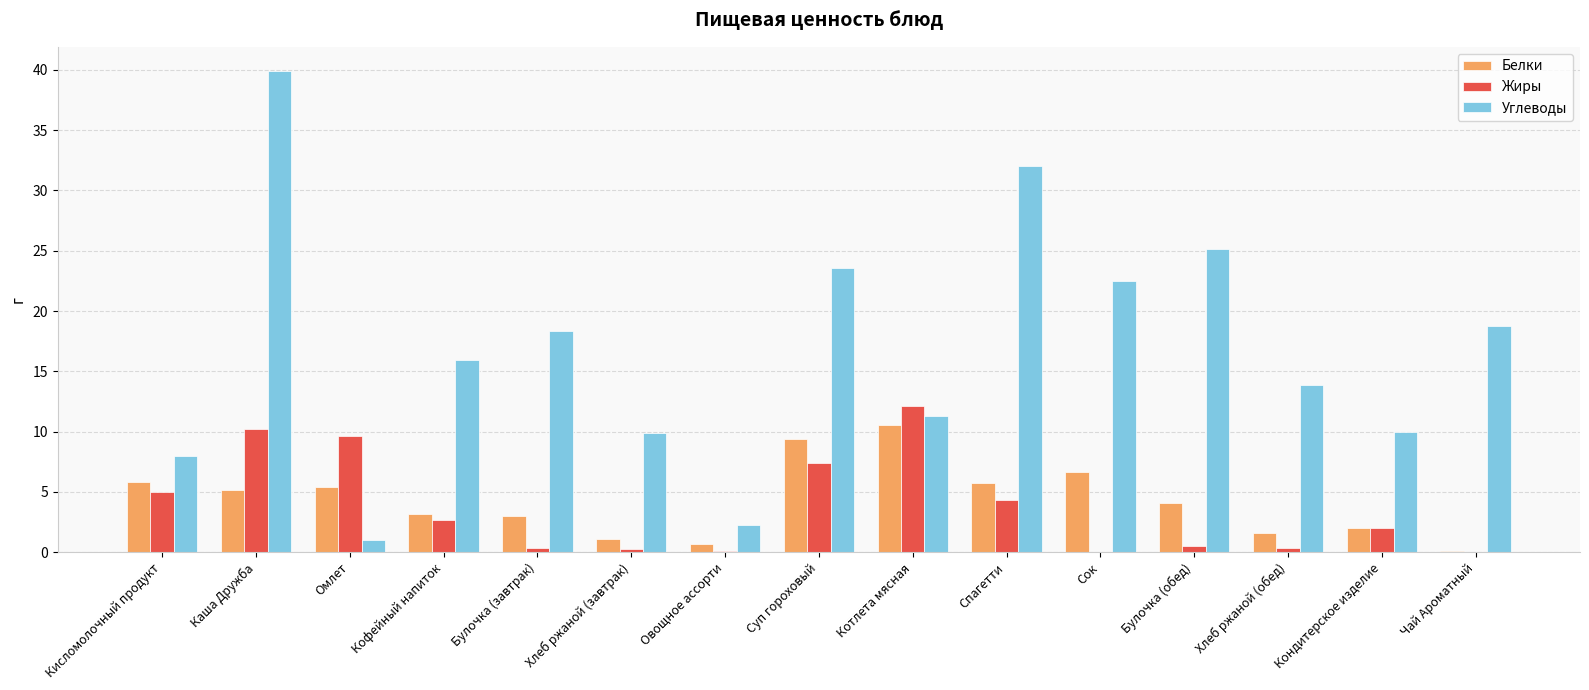

At which category is the sum across all series the highest?

Каша Дружба